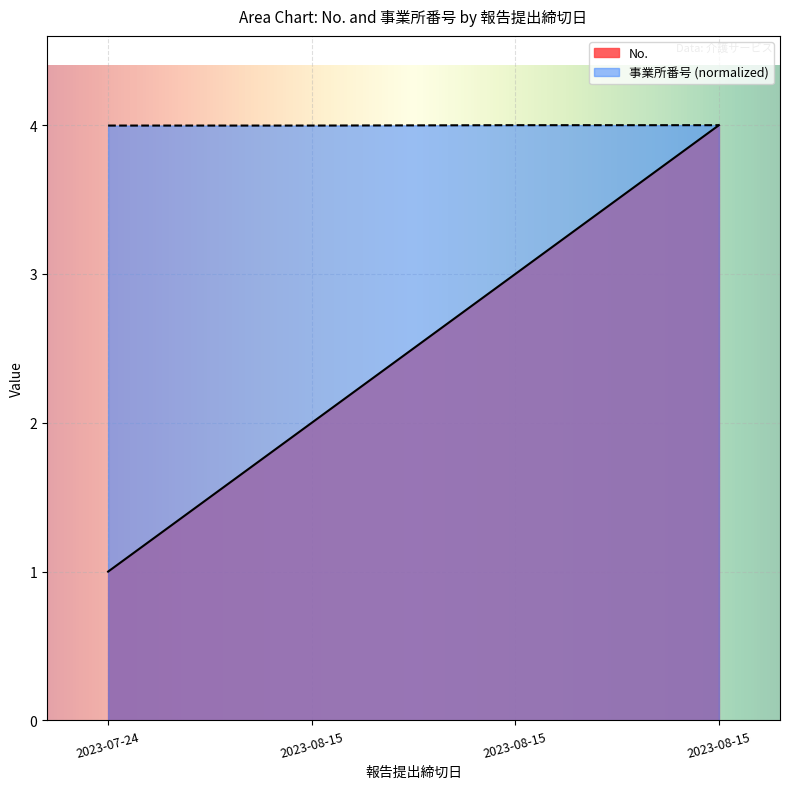

What is the label of the 4th point from the right?

2023-07-24